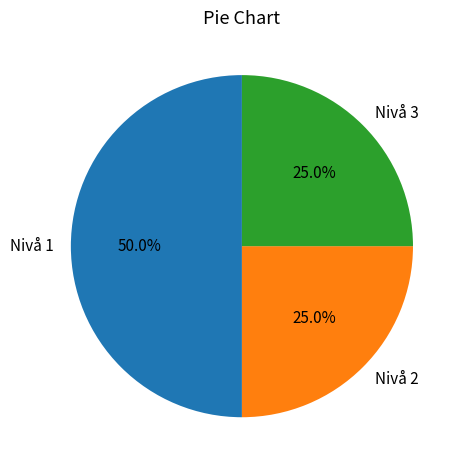

To the nearest percent, what is the combined percentage of Nivå 1 and Nivå 2?

75%